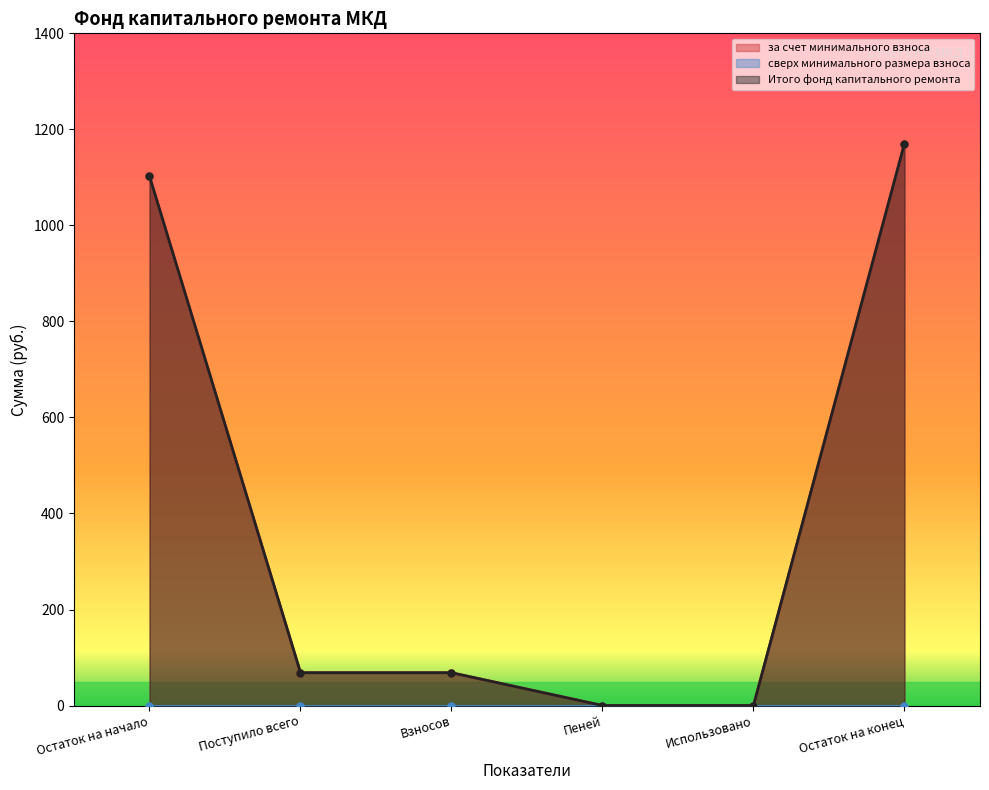

How many data points in за счет минимального взноса are above 68?

4